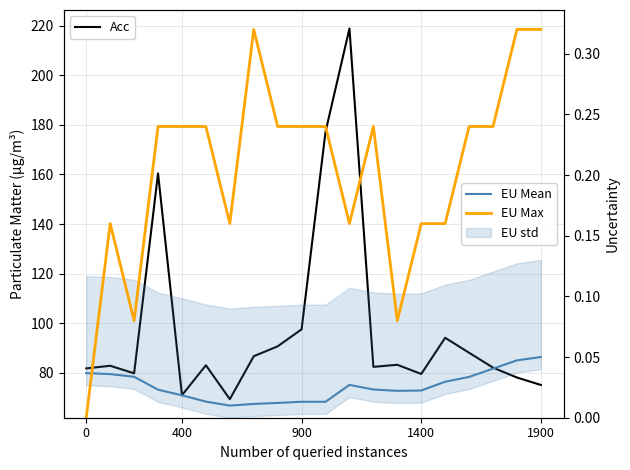

How many interior local valleys does the Acc series have?

5